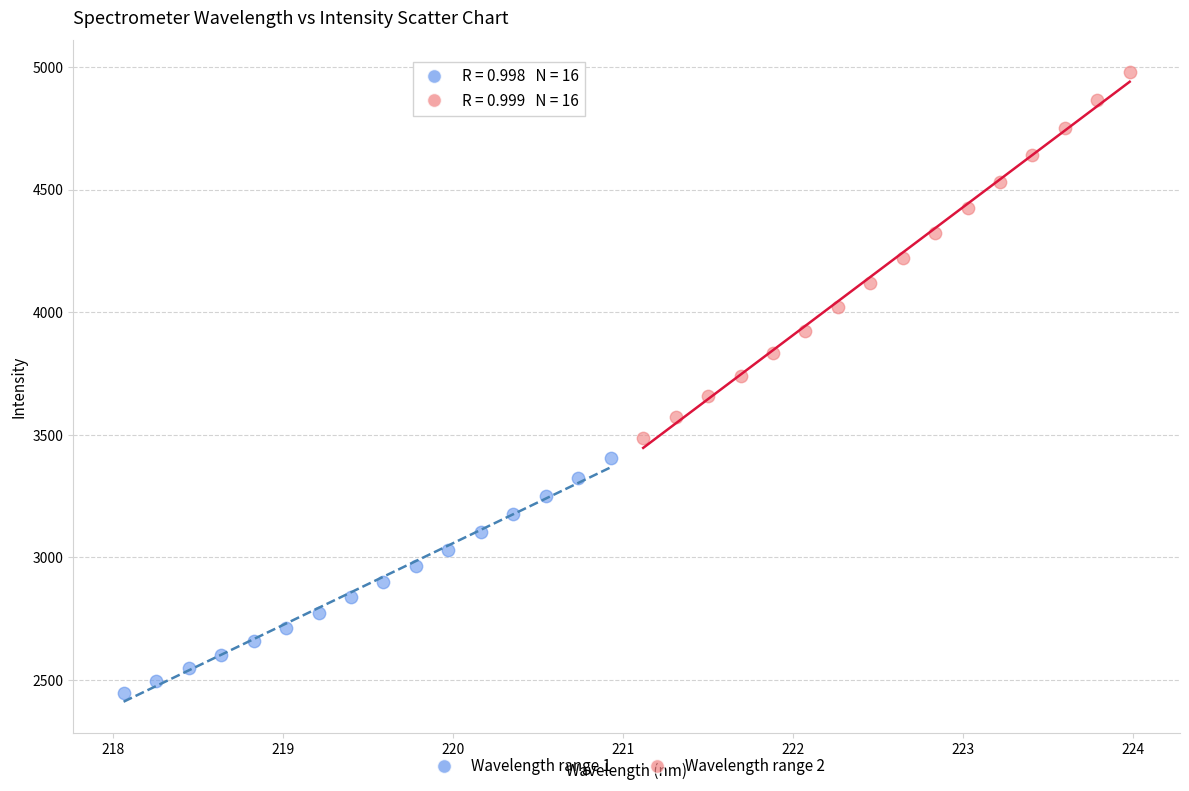

Which series contains the highest Y value?

Wavelength range 2